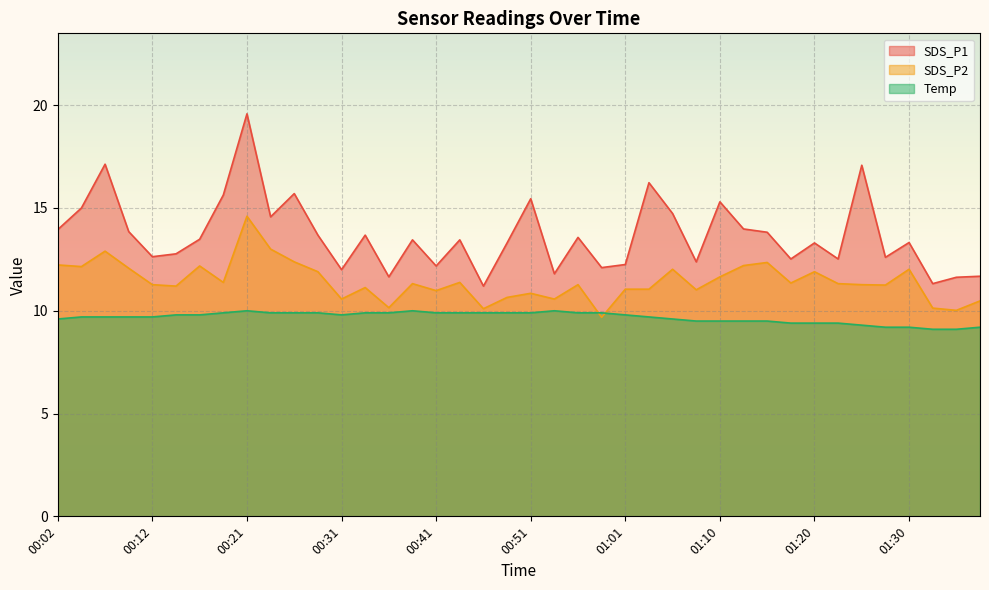

What is the difference between the highest and lowest values at 01:10?

5.8